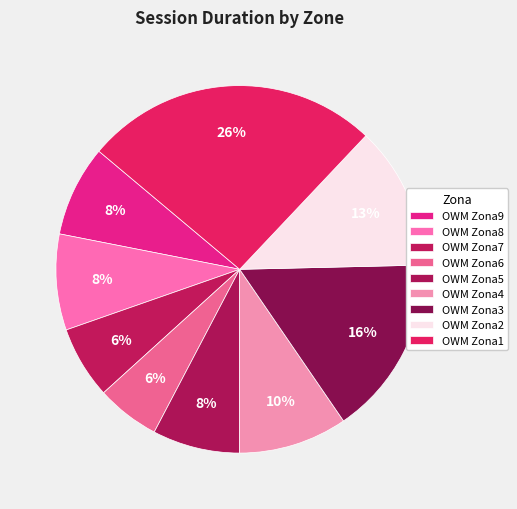

What is the total percentage of OWM Zona8 and OWM Zona5?

16.1%